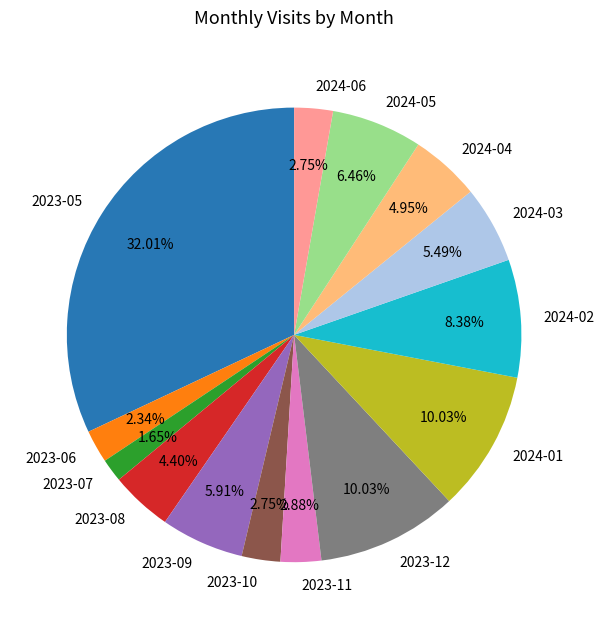

How much of the chart is everything except 2023-06?

97.7%